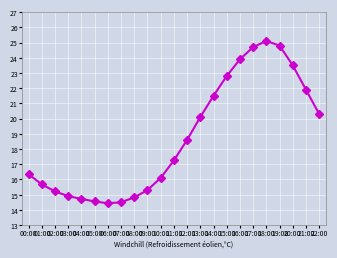

Where is the data nearest to the value 19?

12:00